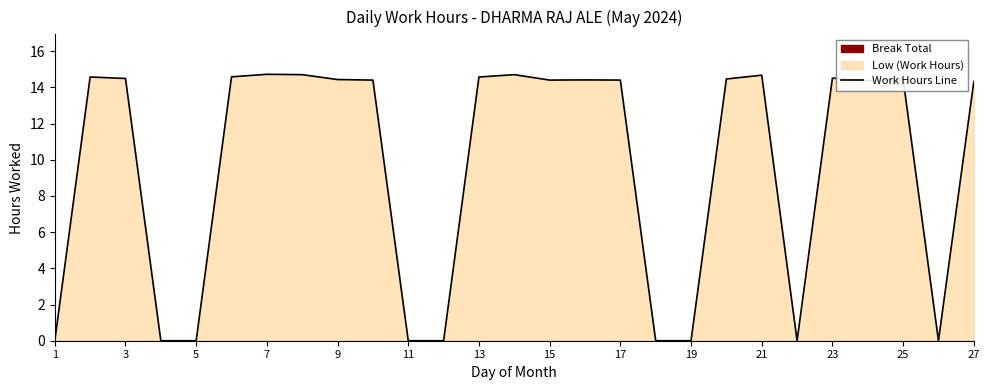

Which label corresponds to the smallest value in the chart?

1